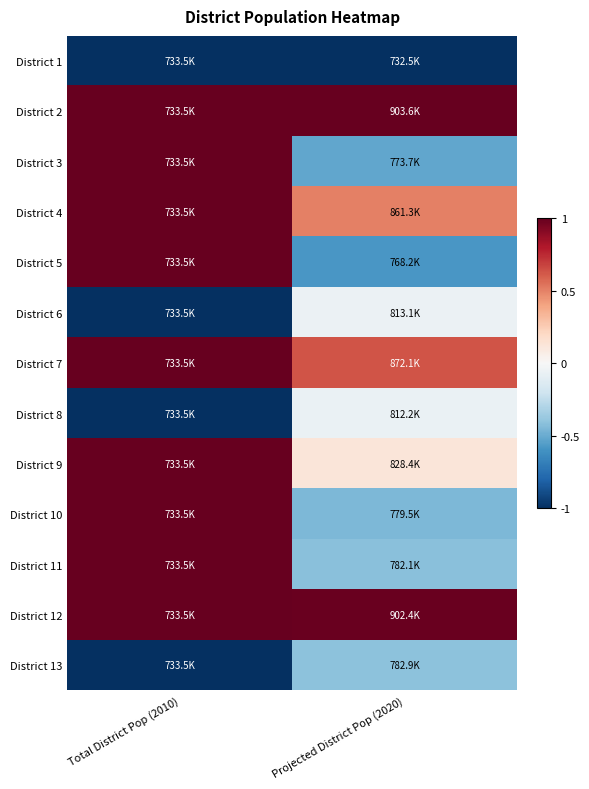

Reading right to left, transcribe all the data shown in this chart.

District 1: Projected District Pop (2020)=-1.0	Total District Pop (2010)=-1.0
District 2: Projected District Pop (2020)=1.0	Total District Pop (2010)=1.0
District 3: Projected District Pop (2020)=-0.5	Total District Pop (2010)=1.0
District 4: Projected District Pop (2020)=0.5	Total District Pop (2010)=1.0
District 5: Projected District Pop (2020)=-0.6	Total District Pop (2010)=1.0
District 6: Projected District Pop (2020)=-0.1	Total District Pop (2010)=-1.0
District 7: Projected District Pop (2020)=0.6	Total District Pop (2010)=1.0
District 8: Projected District Pop (2020)=-0.1	Total District Pop (2010)=-1.0
District 9: Projected District Pop (2020)=0.1	Total District Pop (2010)=1.0
District 10: Projected District Pop (2020)=-0.5	Total District Pop (2010)=1.0
District 11: Projected District Pop (2020)=-0.4	Total District Pop (2010)=1.0
District 12: Projected District Pop (2020)=1.0	Total District Pop (2010)=1.0
District 13: Projected District Pop (2020)=-0.4	Total District Pop (2010)=-1.0